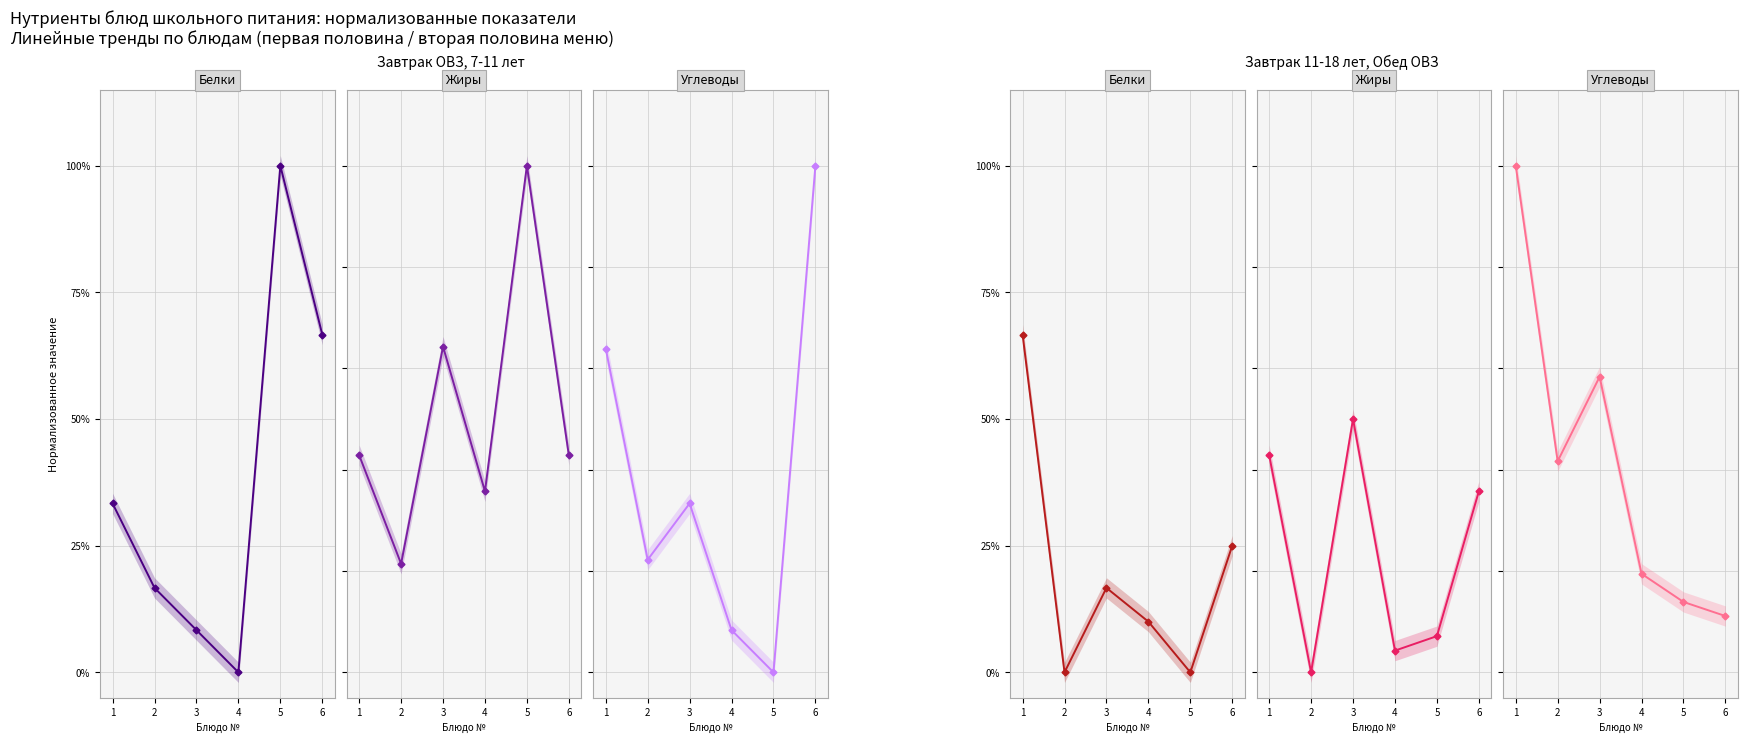

What is the sum of all Жиры values?

1.4